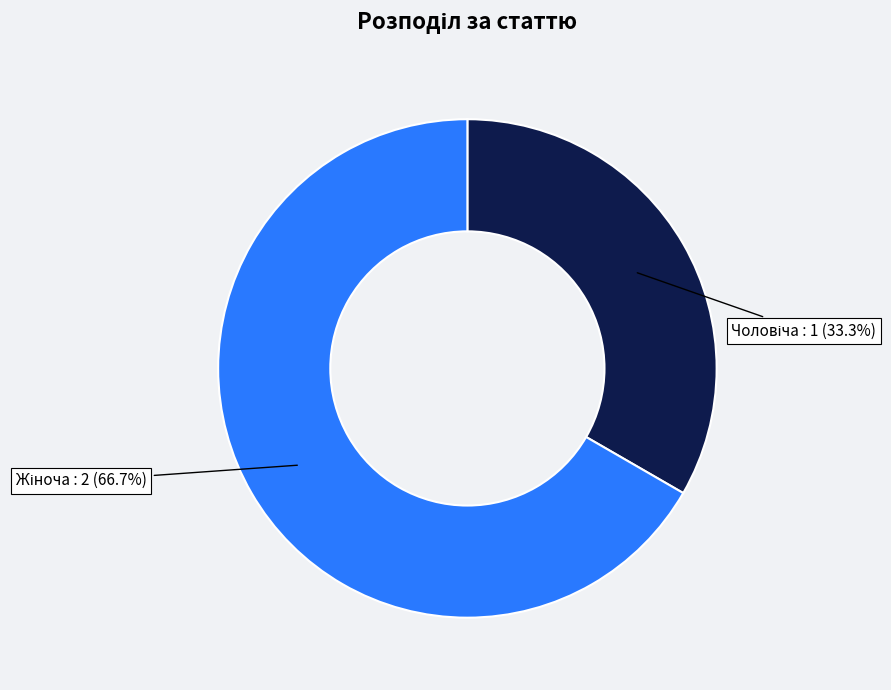

Is there a majority slice in this chart?

Yes